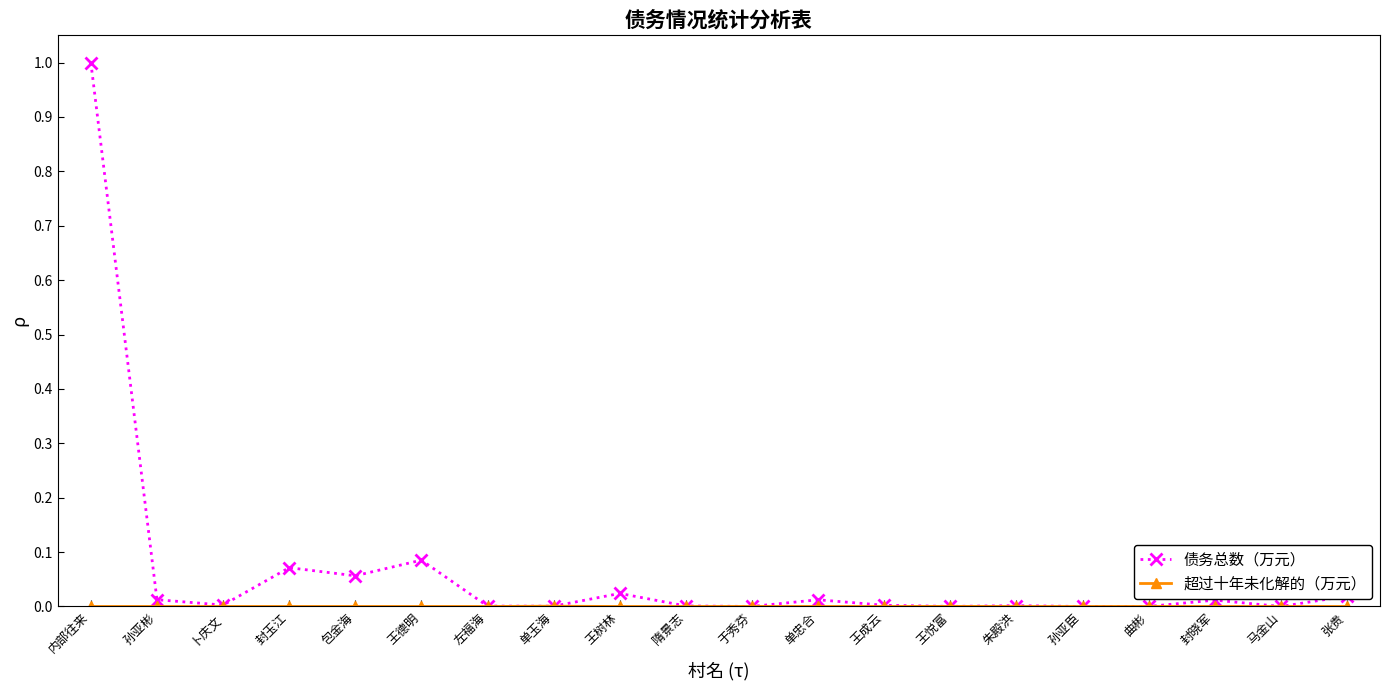

Which series changed the most between 内部往来 and 王成云?

债务总数（万元）